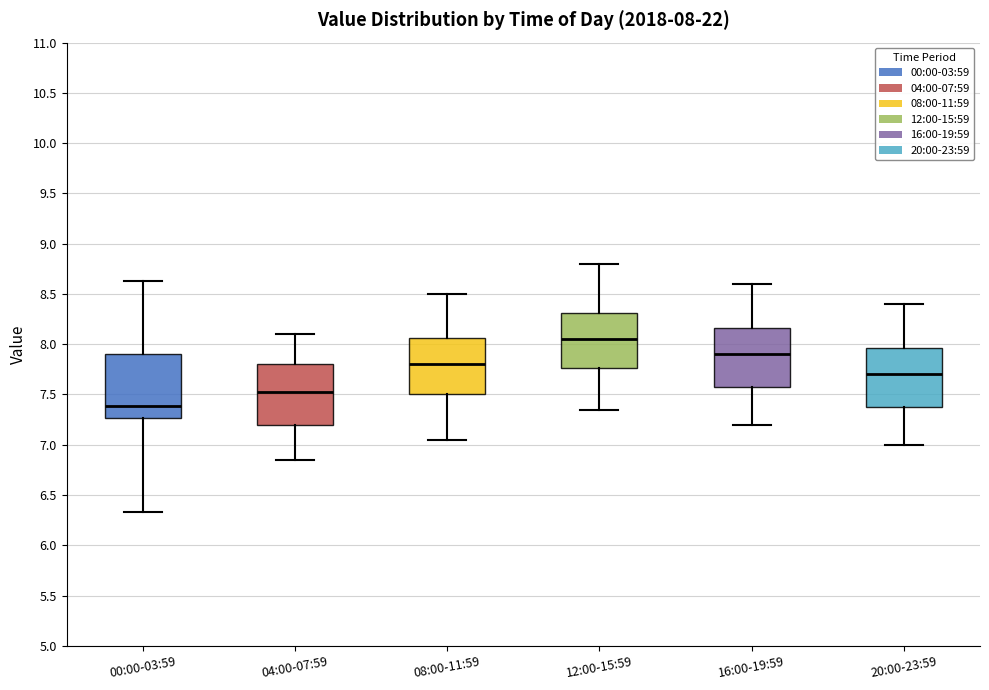

Which box has the highest median line?

12:00-15:59